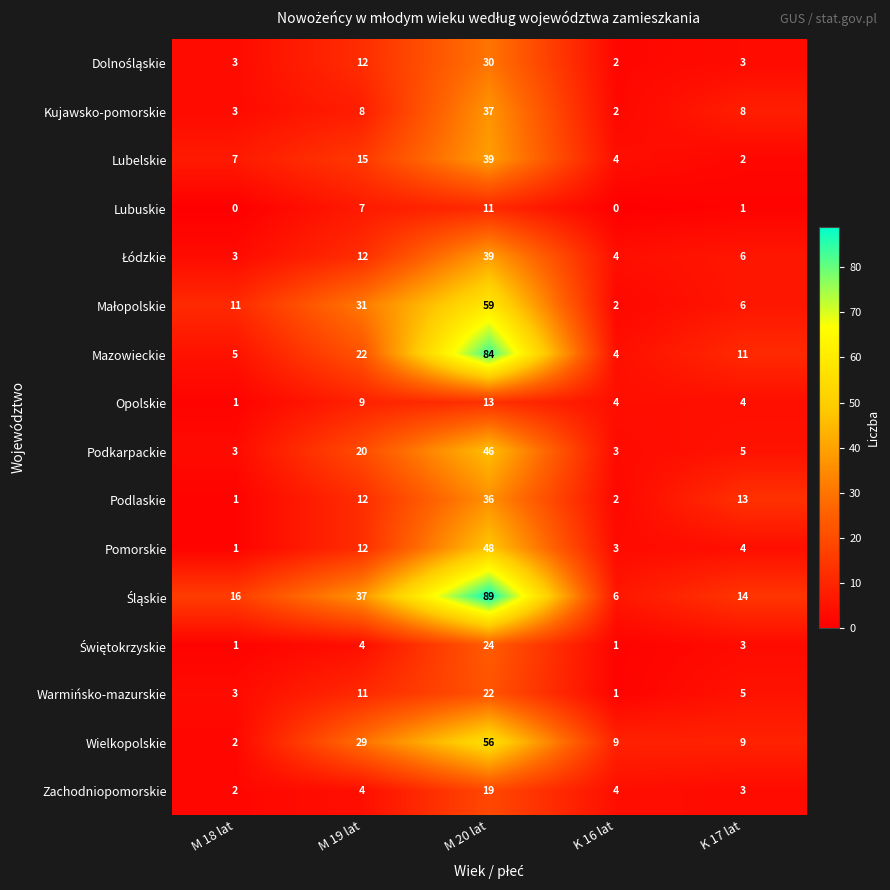

Which category has the highest value in the Podkarpackie series?

M 20 lat